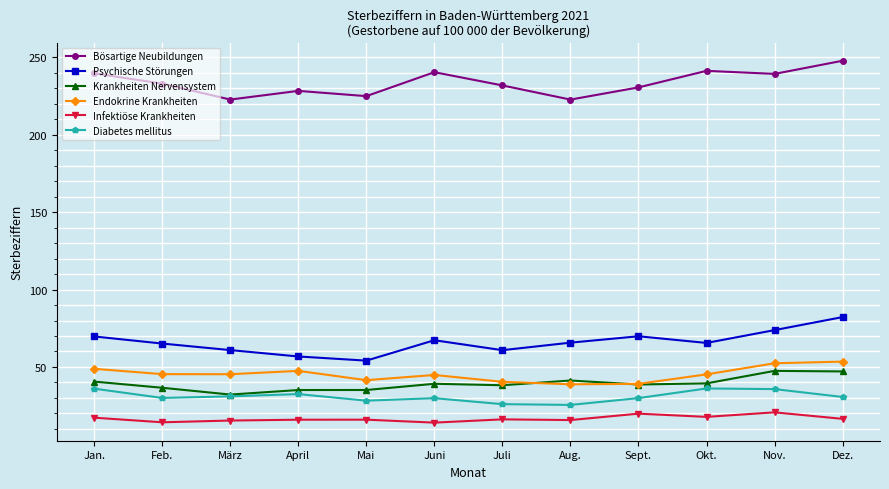

Is this an area chart (filled region under the line)?

No